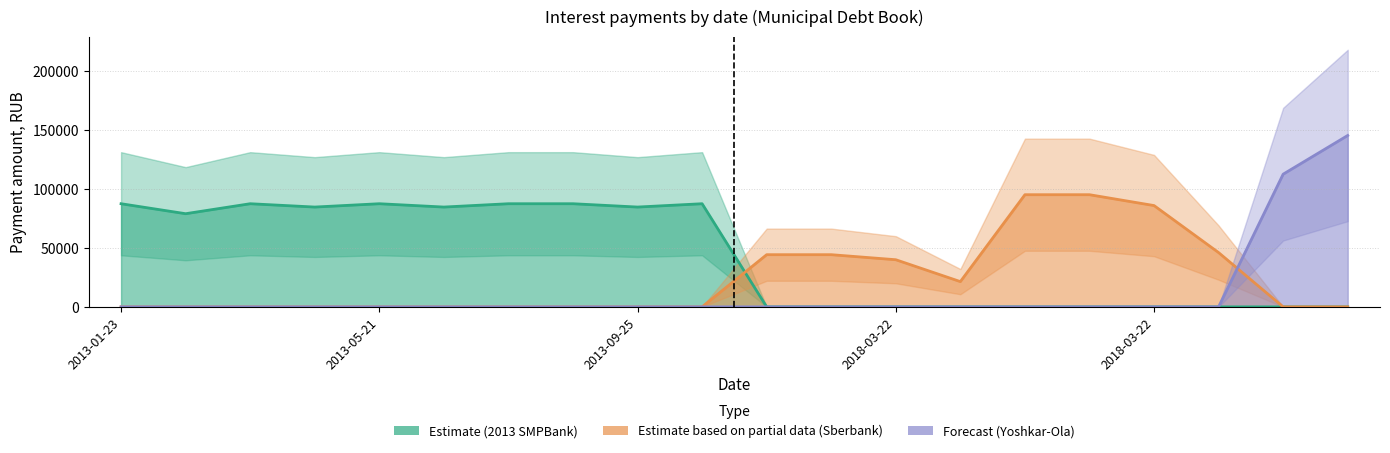

What are all the series names shown in the legend?

Estimate (2013 SMPBank), Estimate based on partial data (Sberbank), Forecast (Yoshkar-Ola)